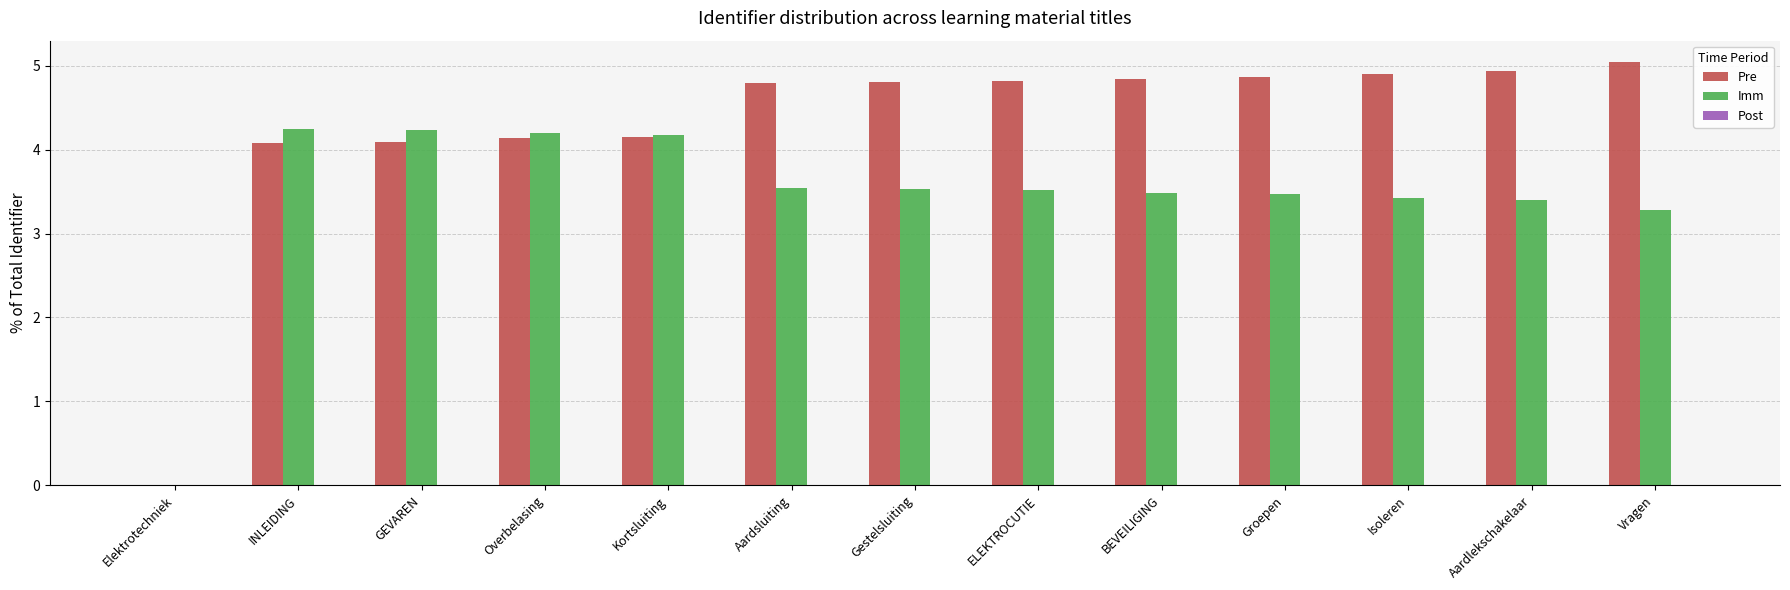

Which series has the largest range (max minus min)?

Pre